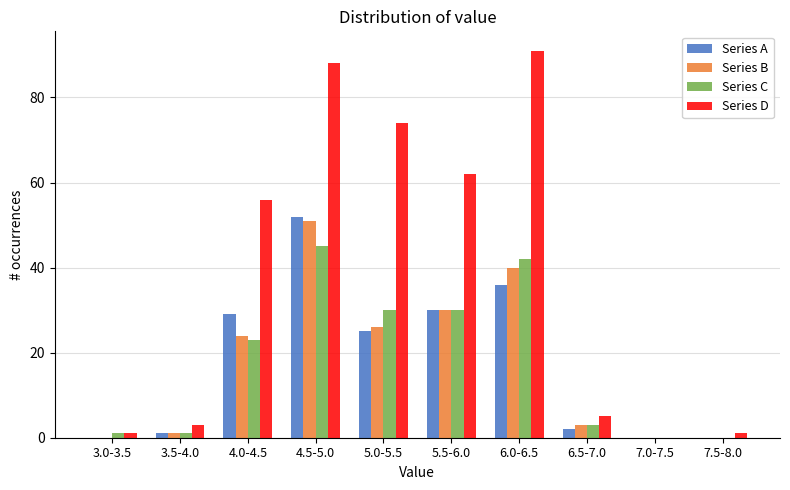

Which series changed the most between 4.0-4.5 and 5.0-5.5?

Series D